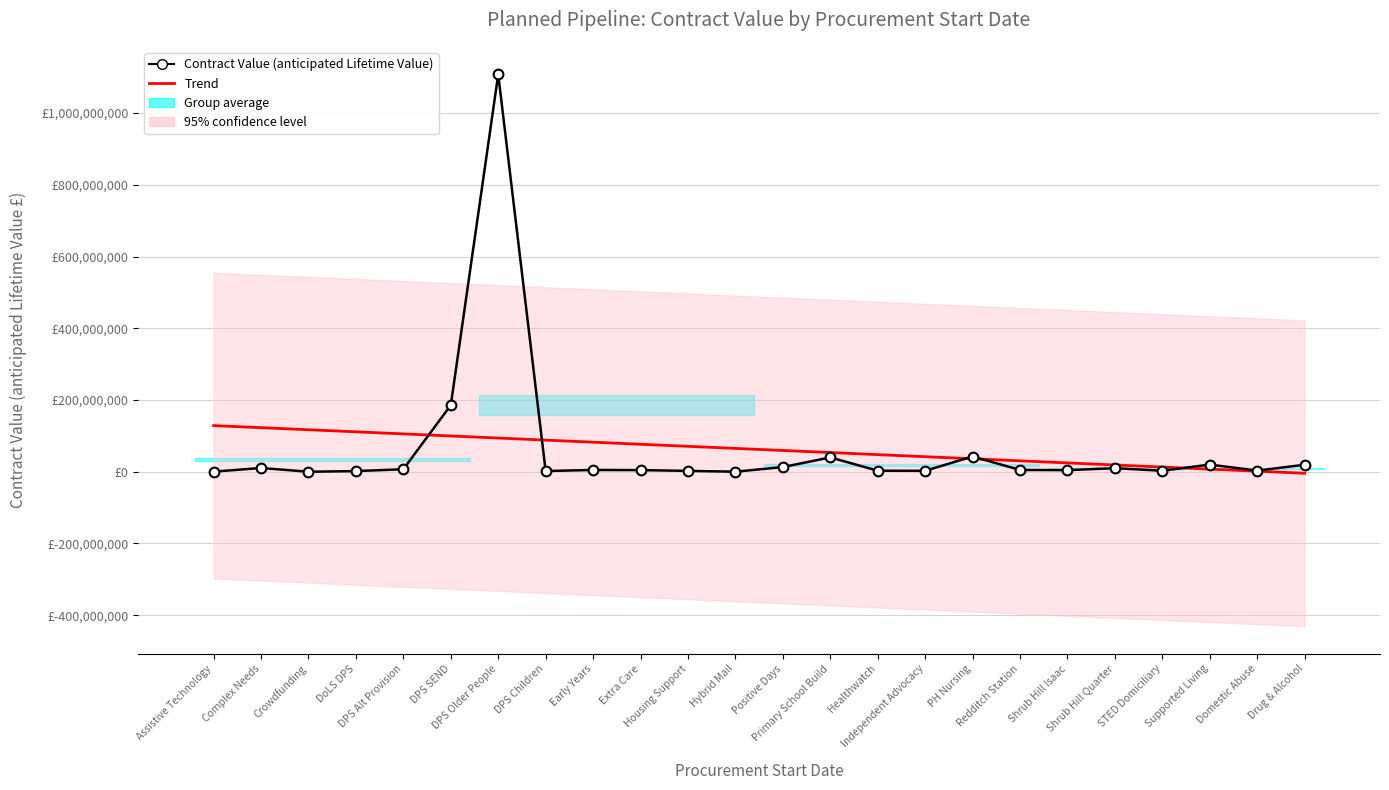

The Trend series shows 53547109.7 at Primary School Build. True or false?

True